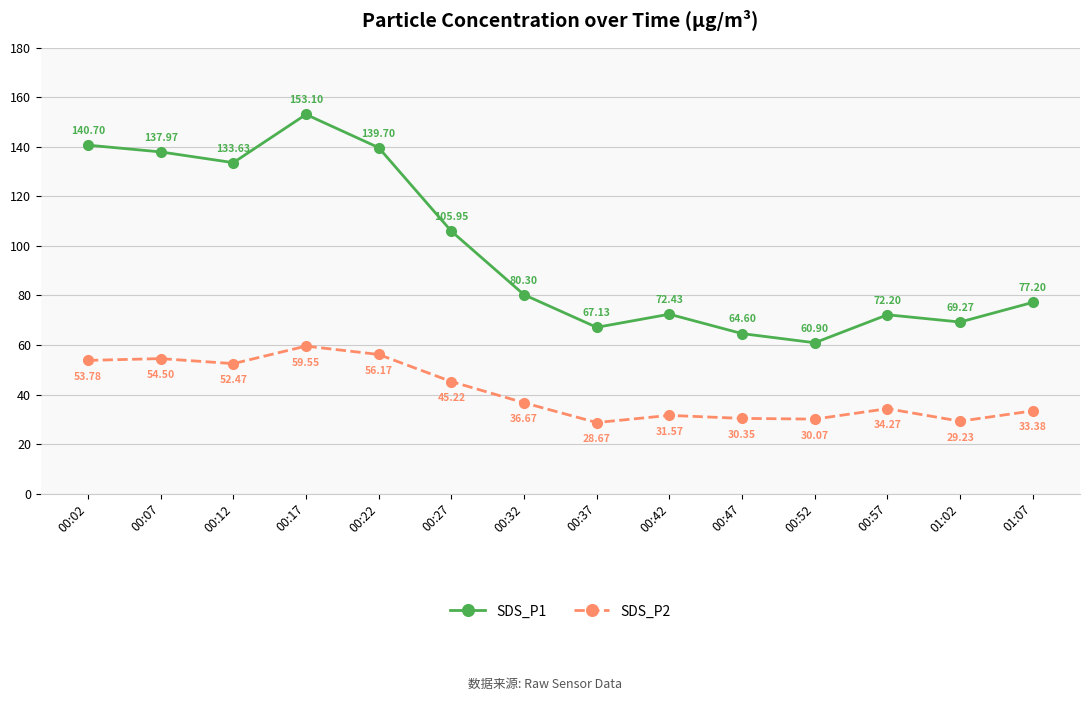

How many data points in SDS_P2 are above 36?

7